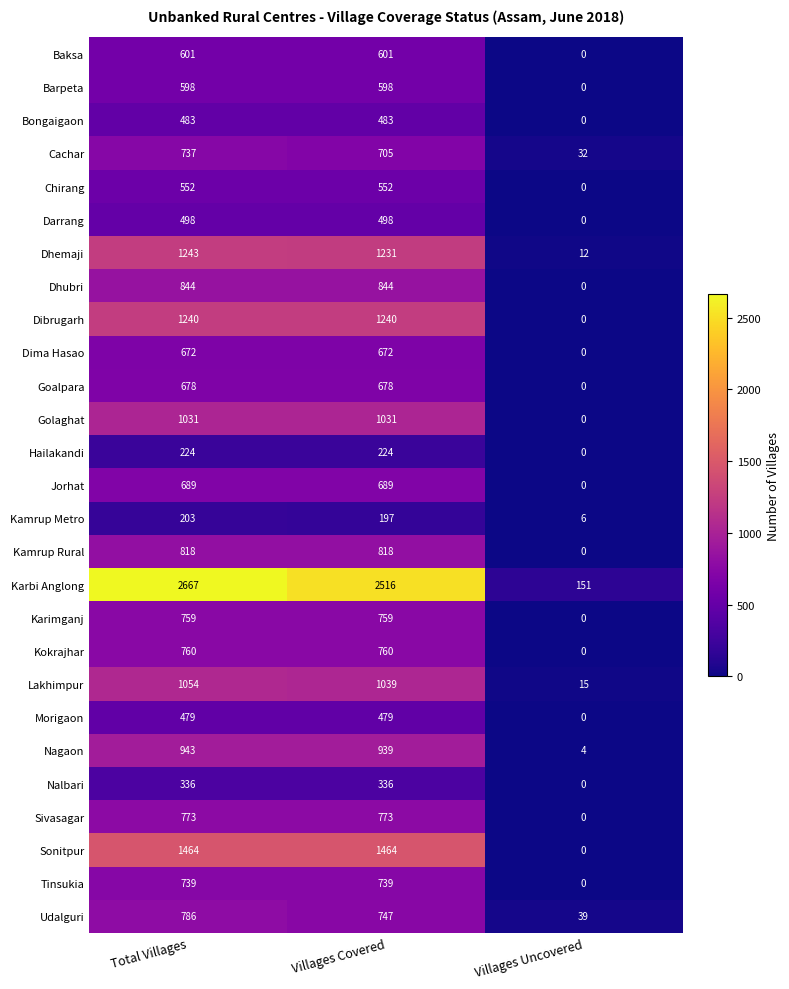

Which label corresponds to the smallest value in the chart?

Villages Uncovered